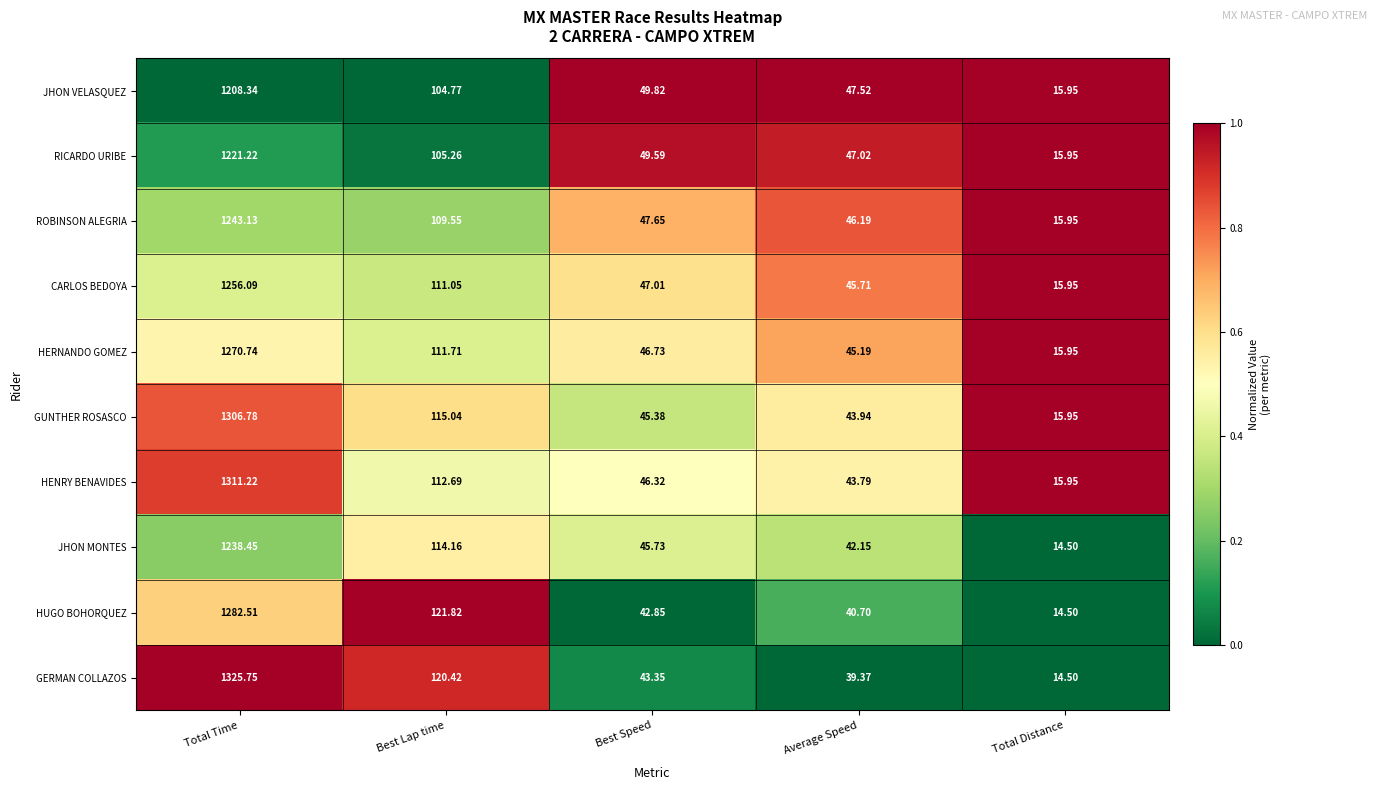

Which series has the largest total across all categories?

GERMAN COLLAZOS